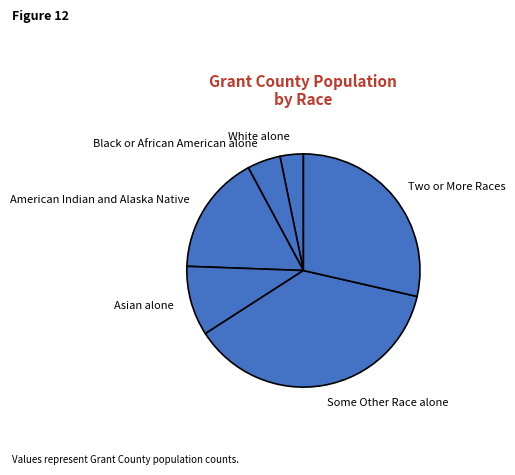

Count the number of slices in the pie.

6